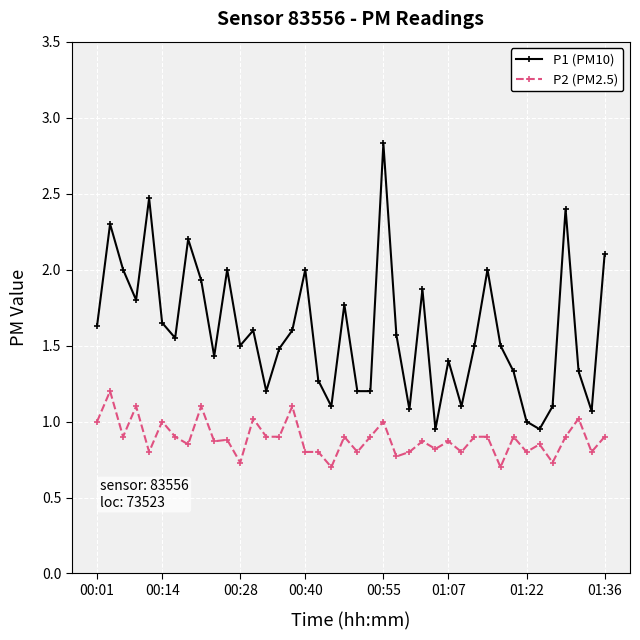

How many data points does each series have?

40